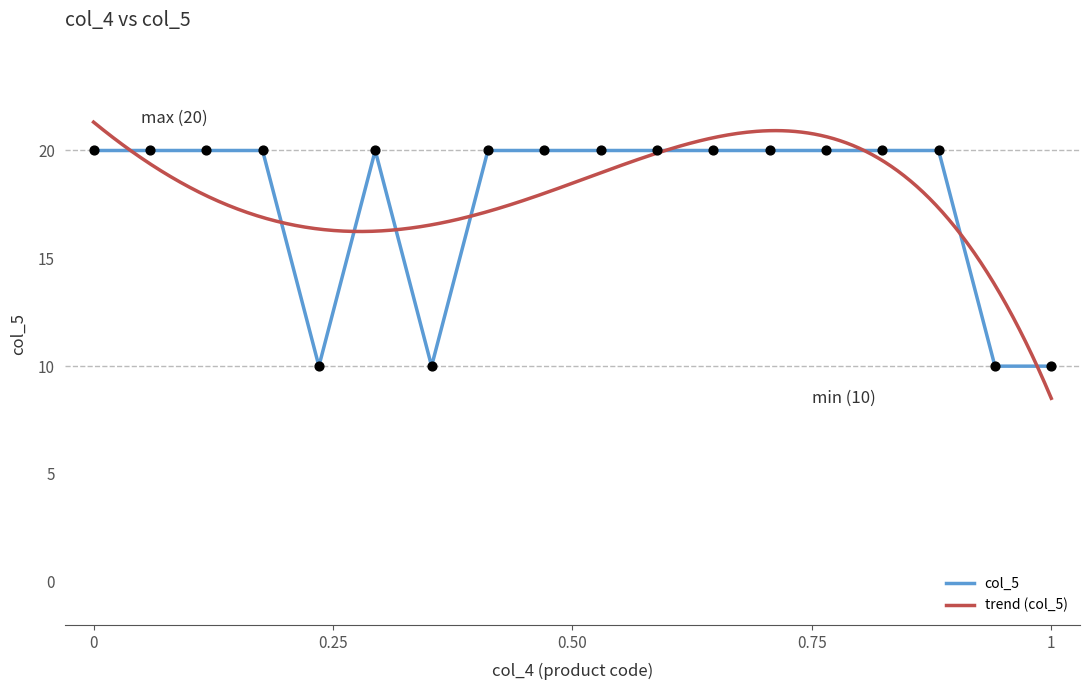

What is the change in value from 12034137 to 12041000?

+10